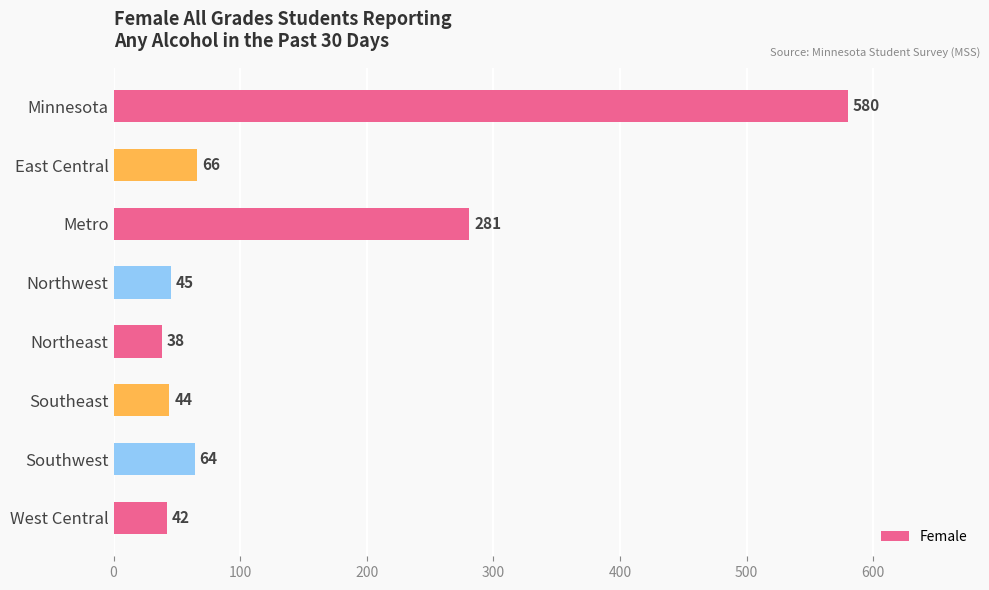

Reading top to bottom, what are all the values shown in this chart?

580	66	281	45	38	44	64	42